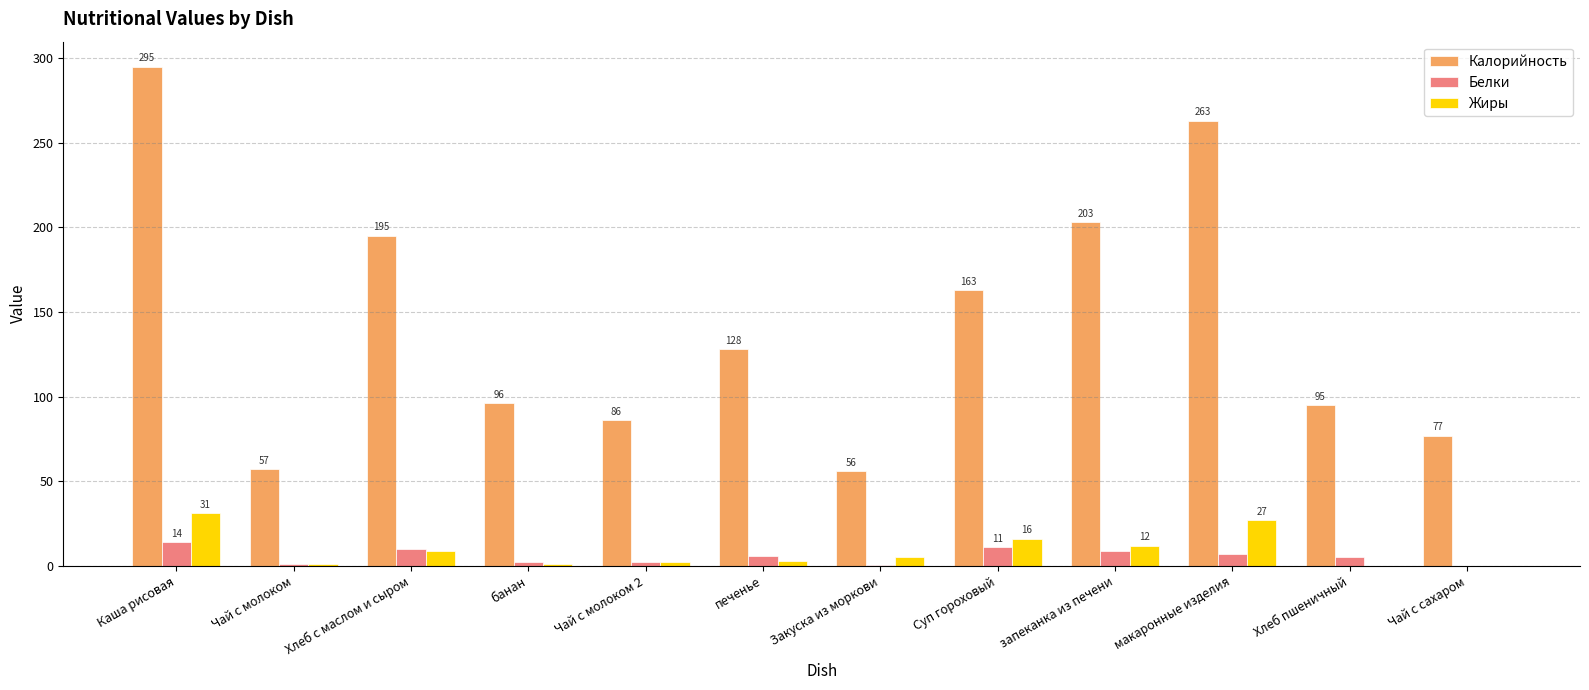

Which series has the widest spread of values?

Калорийность